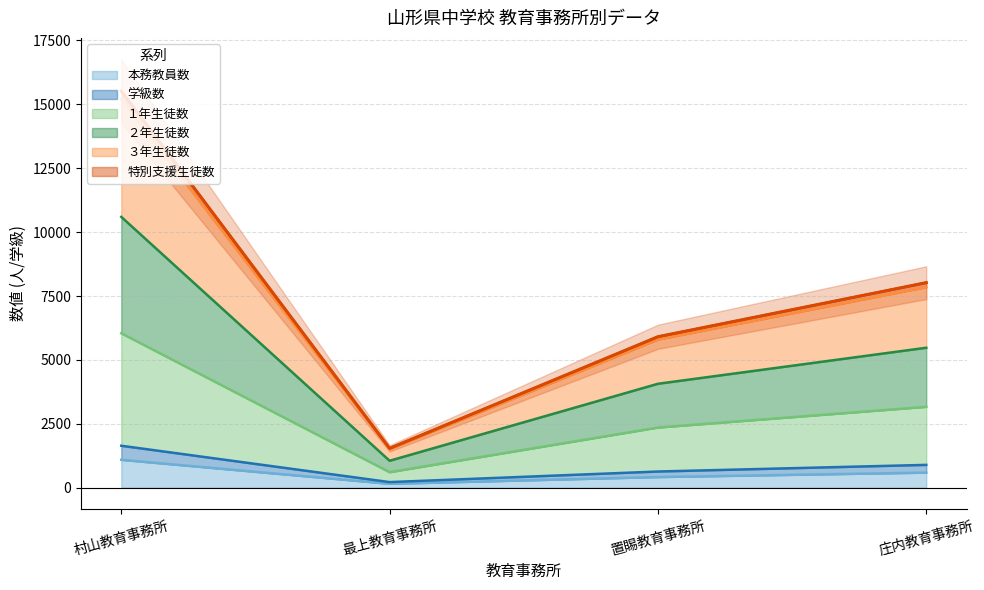

Which series changed the most between 最上教育事務所 and 庄内教育事務所?

３年生徒数